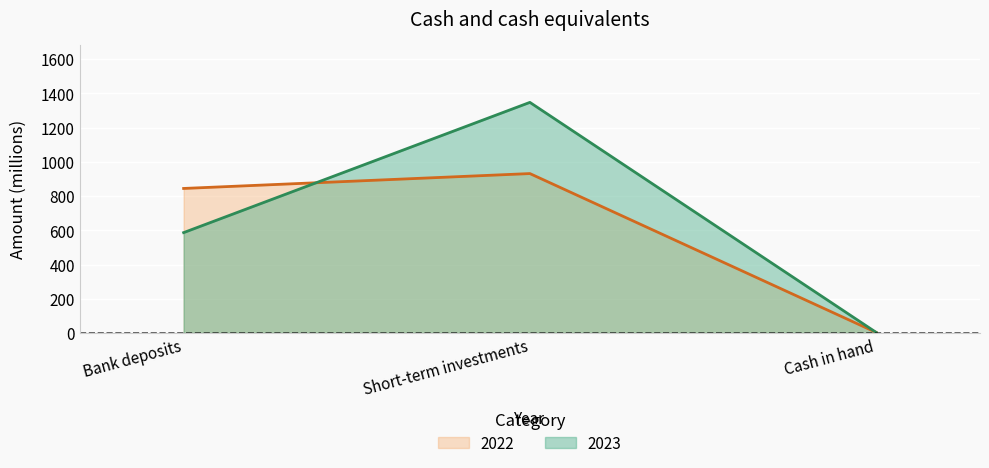

What is the maximum value shown in the chart?

1348